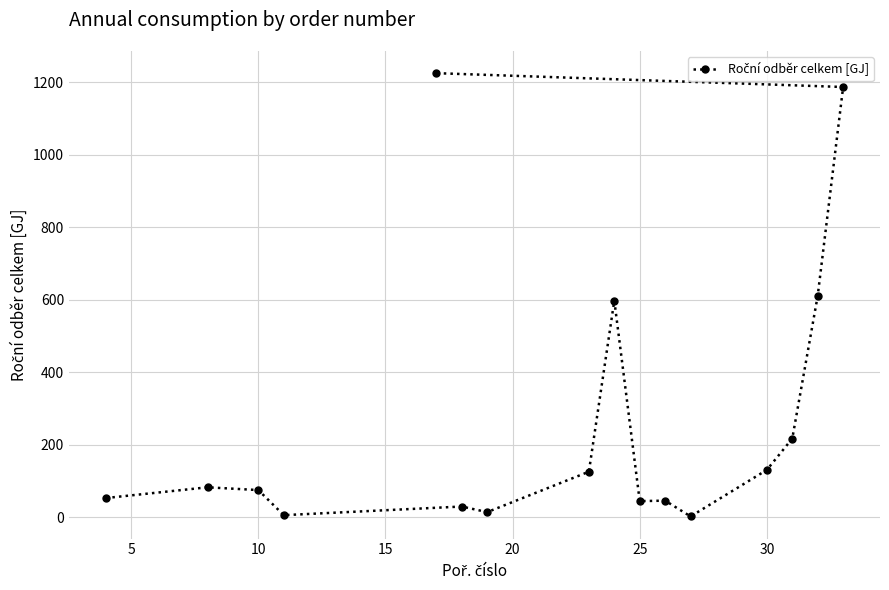

Is it true that the value at 30 is 44.9?

False